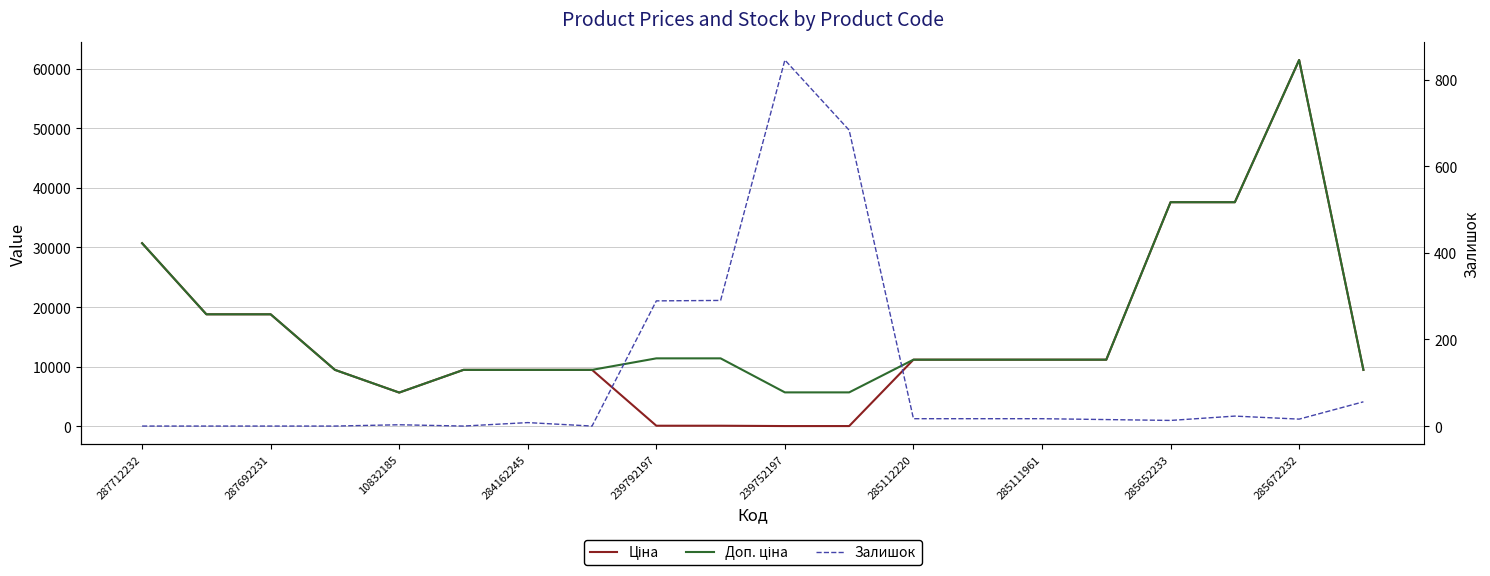

How many series are shown in this chart?

3